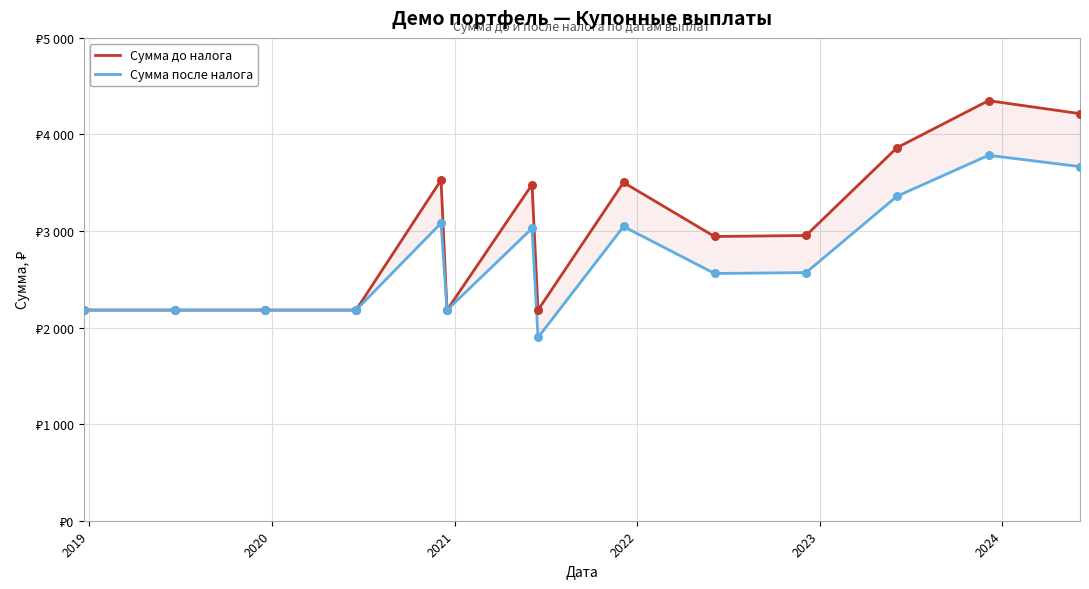

What are all the series names shown in the legend?

Сумма до налога, Сумма после налога